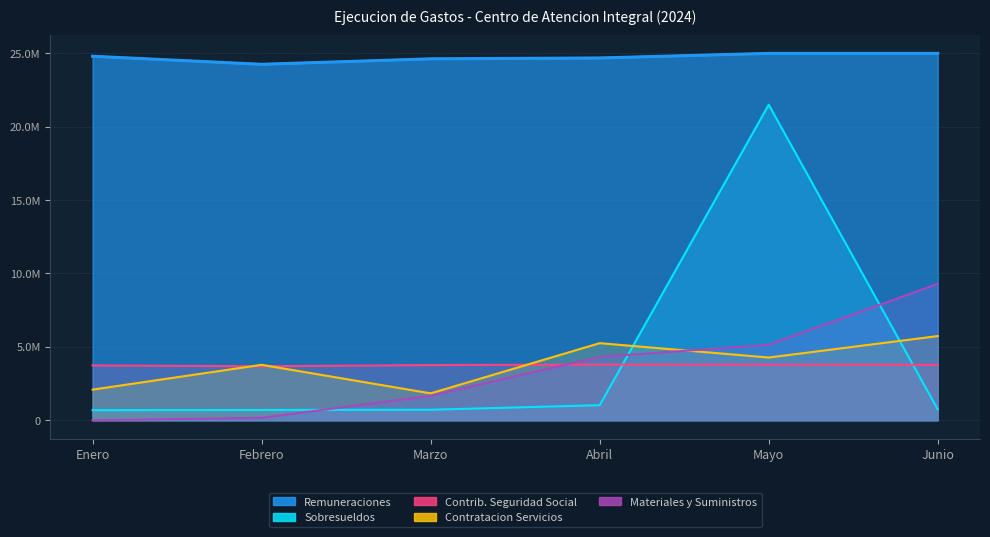

What is the lowest value of the Remuneraciones series?

24235648.5